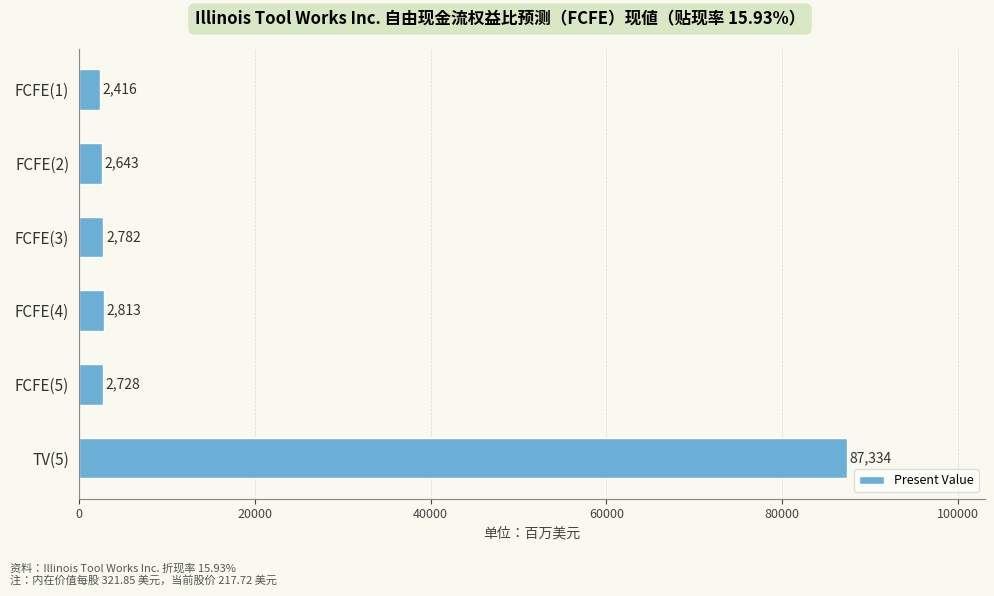

The value at FCFE(5) is 2728. True or false?

True